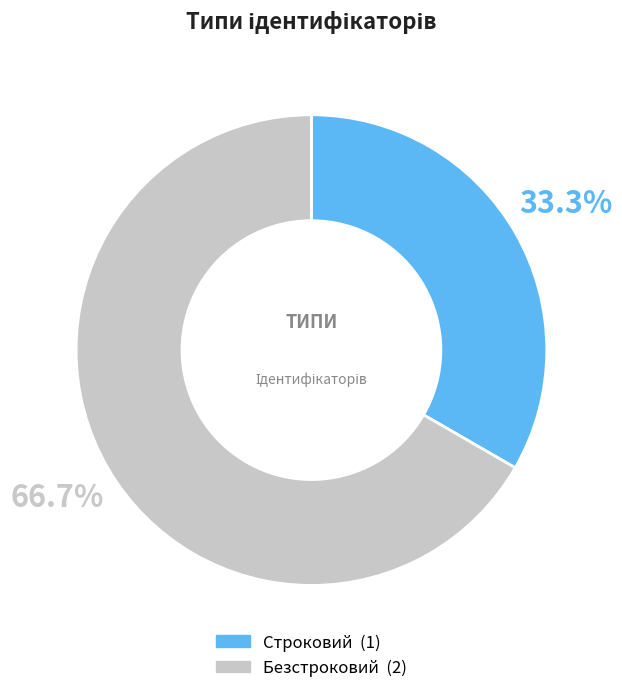

To the nearest percent, what is the difference between the Безстроковий and Строковий slice percentages?

33%